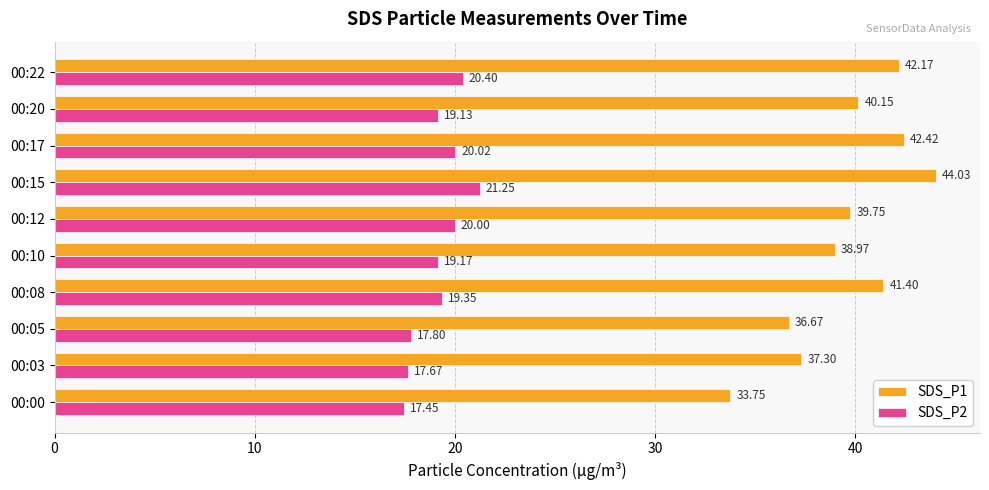

What is the average value of the SDS_P1 series?

39.7